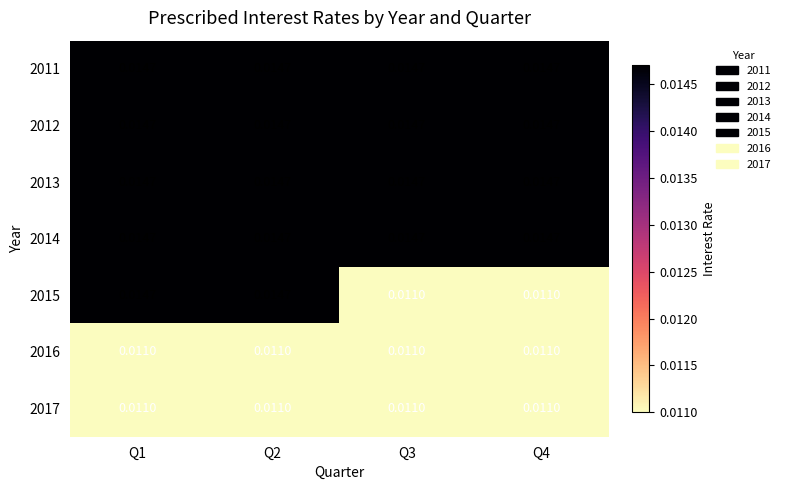

Is the value of 2016 at Q4 greater than the value of 2015 at Q2?

No